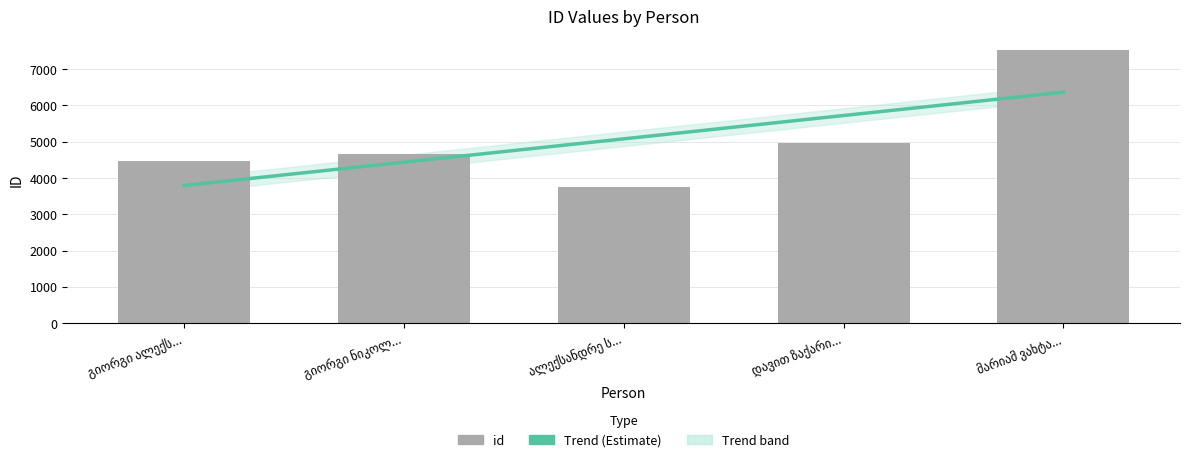

Where does the data first go above 4655?

დავით ზაქარი...